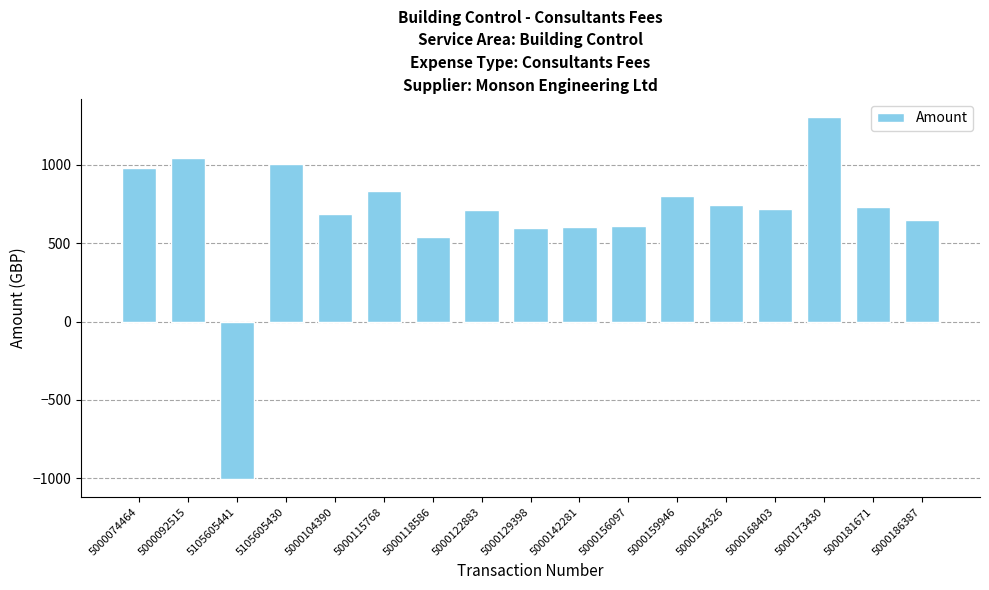

The chart shows a value of 610.1 at 5000156097. True or false?

True